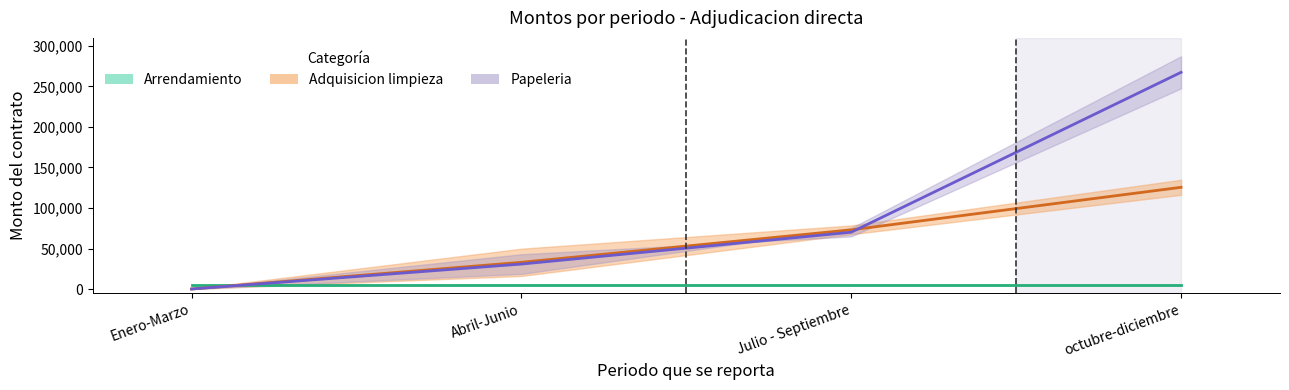

True or false: Papeleria (media) has a value of 16482.6 at Abril-Junio.

False